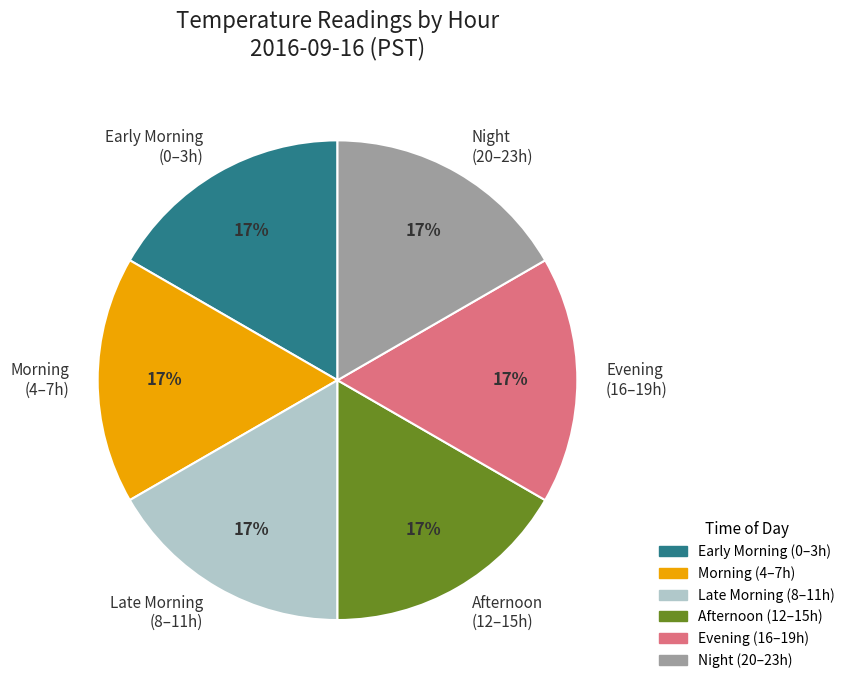

Is the sum of Afternoon (12–15h) and Evening (16–19h) greater than half?

No